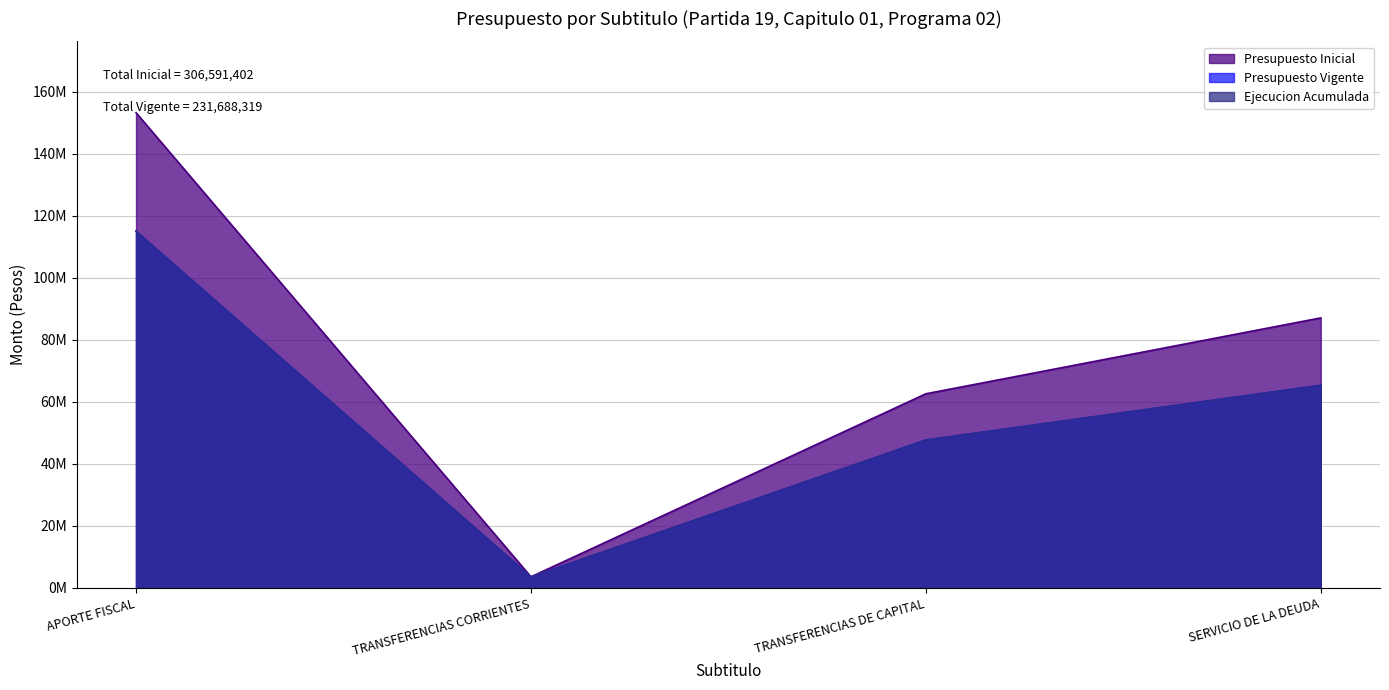

What is the highest value of the Presupuesto Vigente series?

115055634